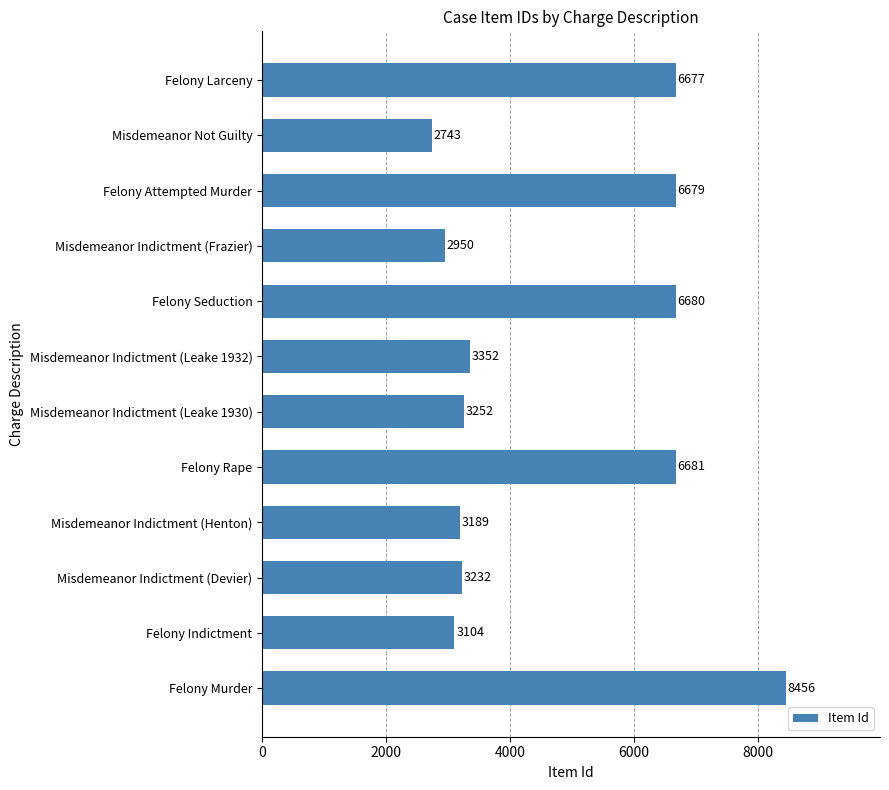

What is the sum of all values?

56995